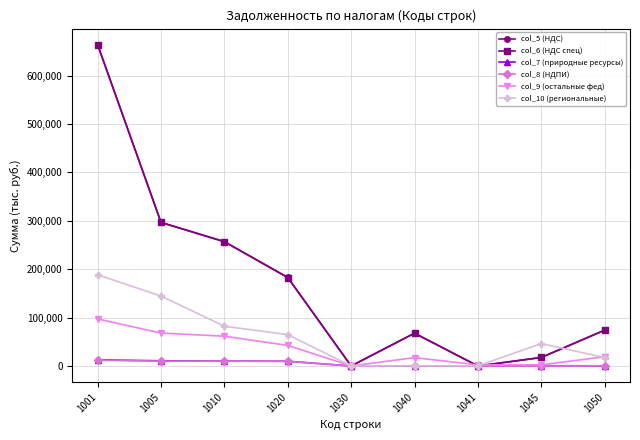

What is the value of the col_6 (НДС спец) point at the 2nd from the left?

296428